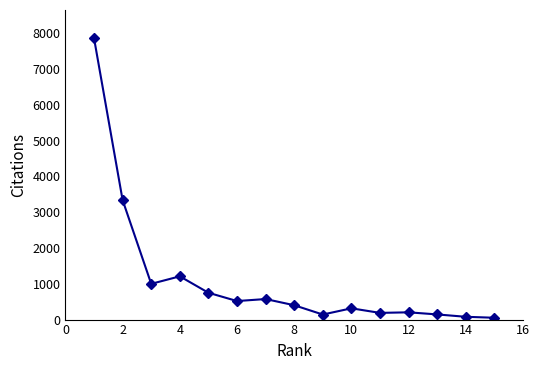

What is the greatest value displayed?

7866